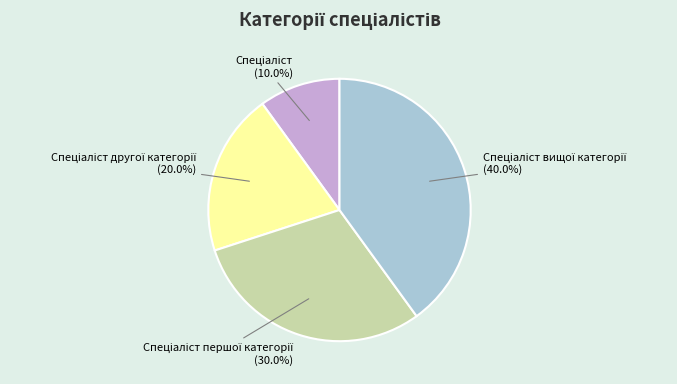

Does any single category account for the majority?

No